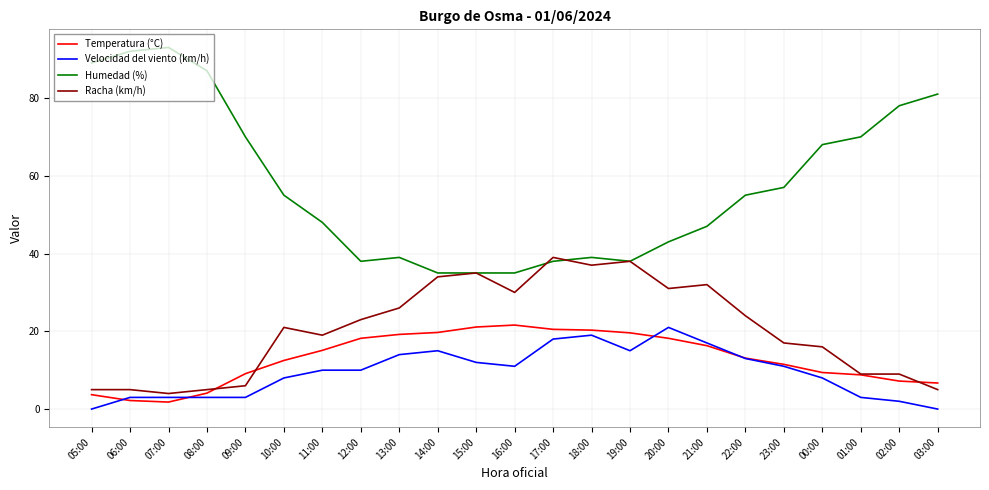

How many lines are shown in the chart?

4